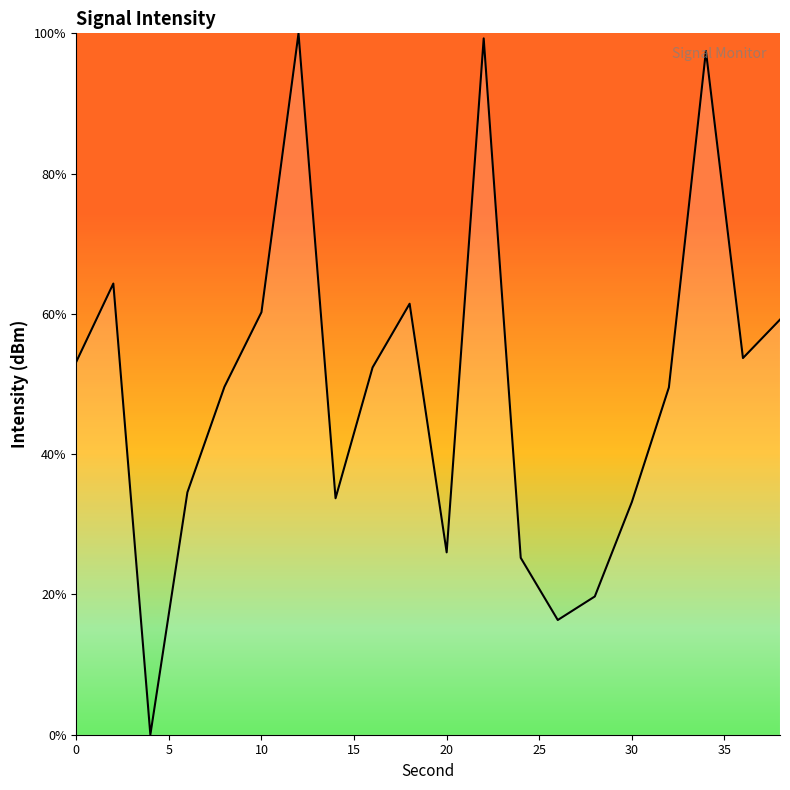

What is the greatest value displayed?

100.0